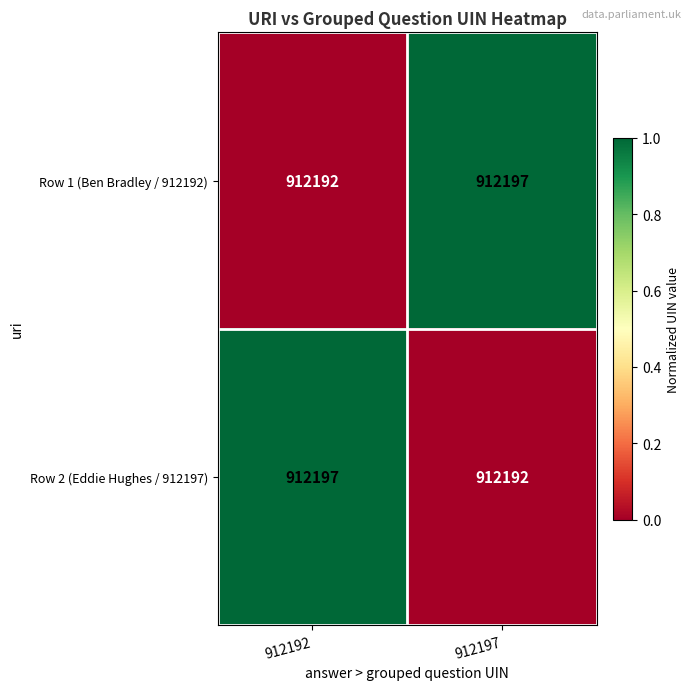

How many distinct data groups are displayed?

2